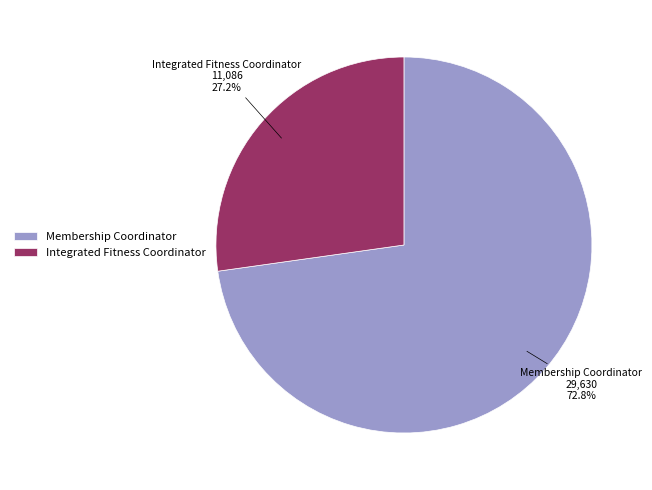

To the nearest percent, what percentage of the pie is Integrated Fitness Coordinator?

27%